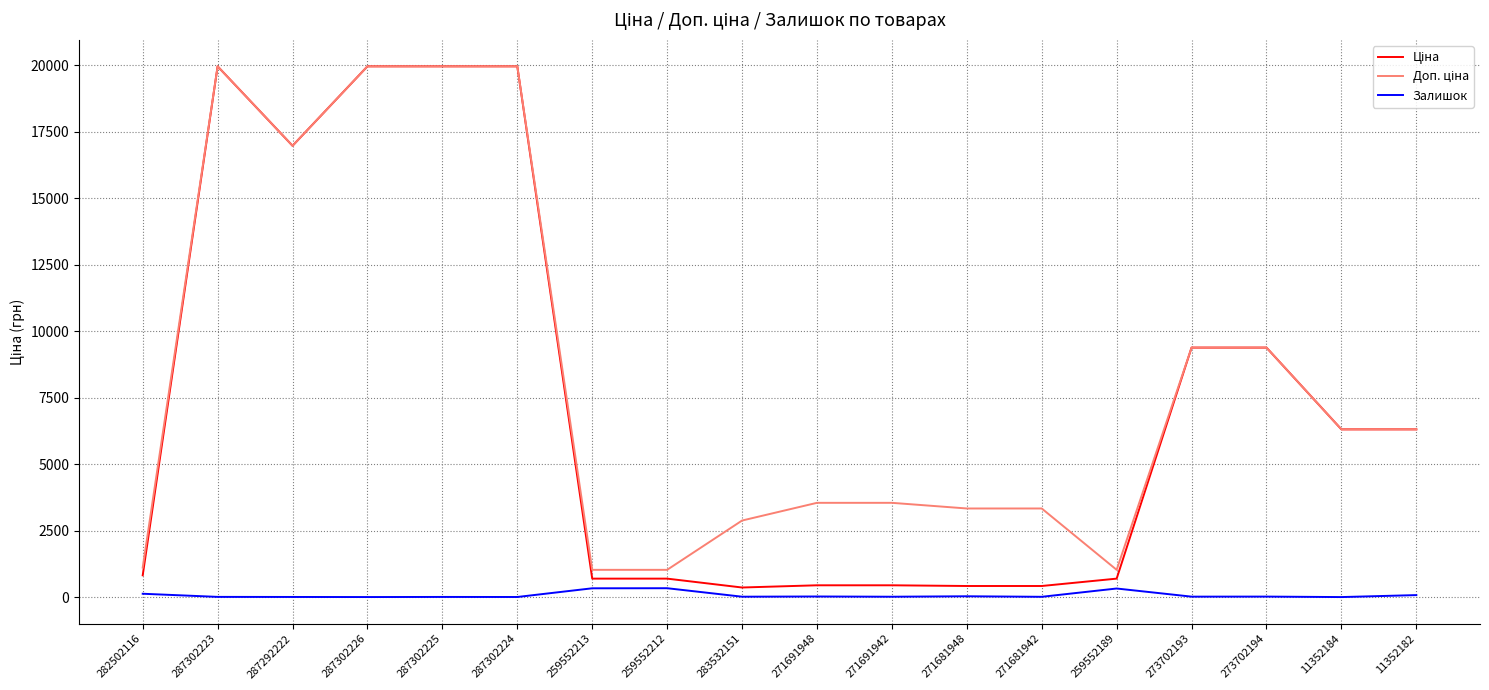

The Залишок series shows 22.0 at 271691948. True or false?

True